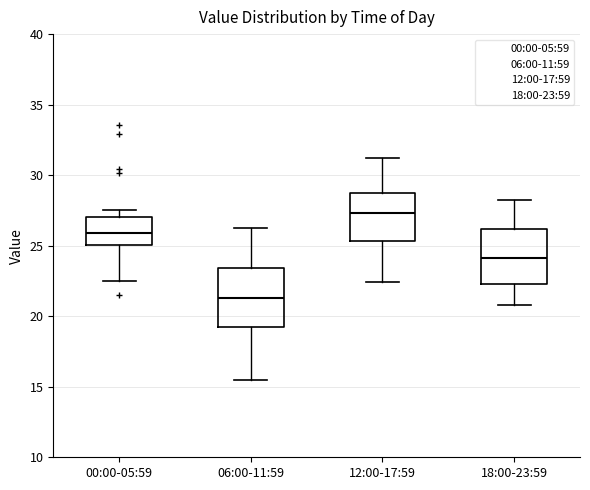

Which box has the highest median line?

12:00-17:59